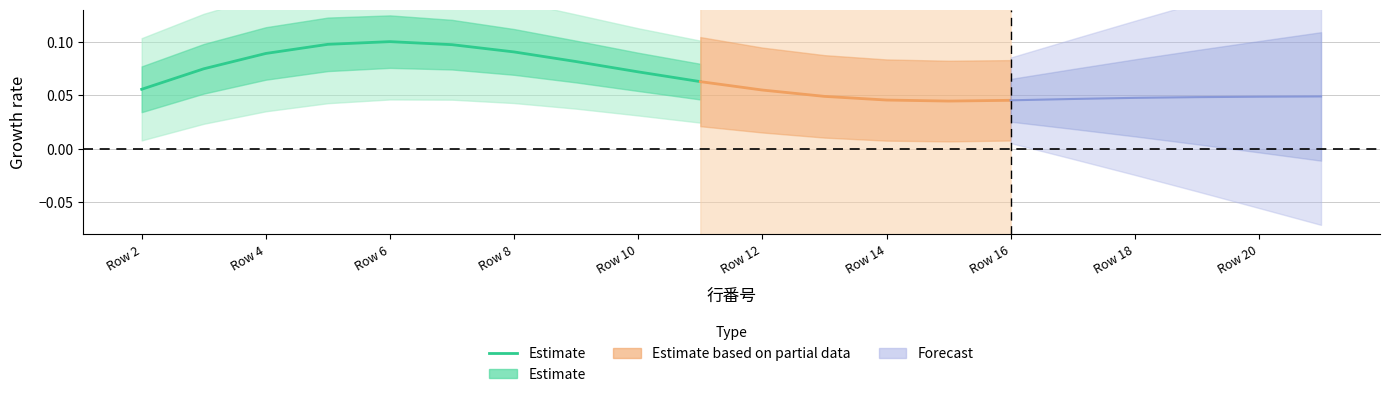

The value at Row 20 is 0.1. True or false?

False